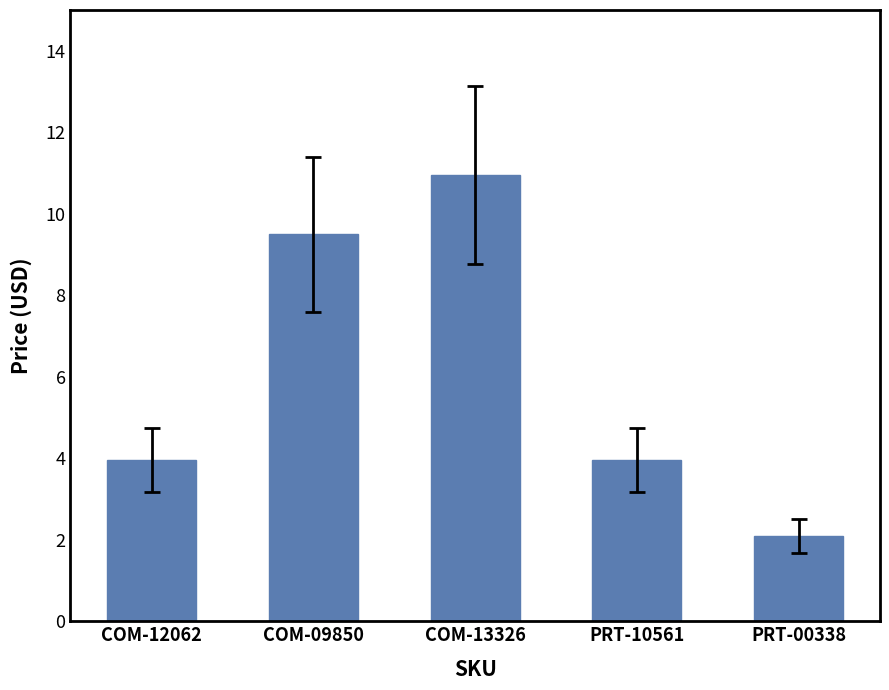

What is the label of the 3rd bar from the right?

COM-13326